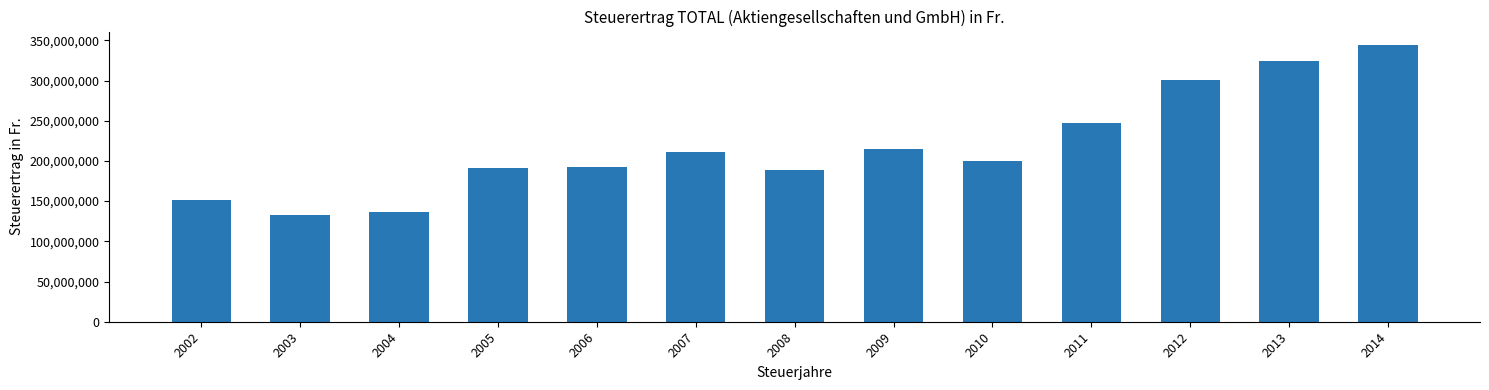

Which has a higher value, 2002 or 2005?

2005